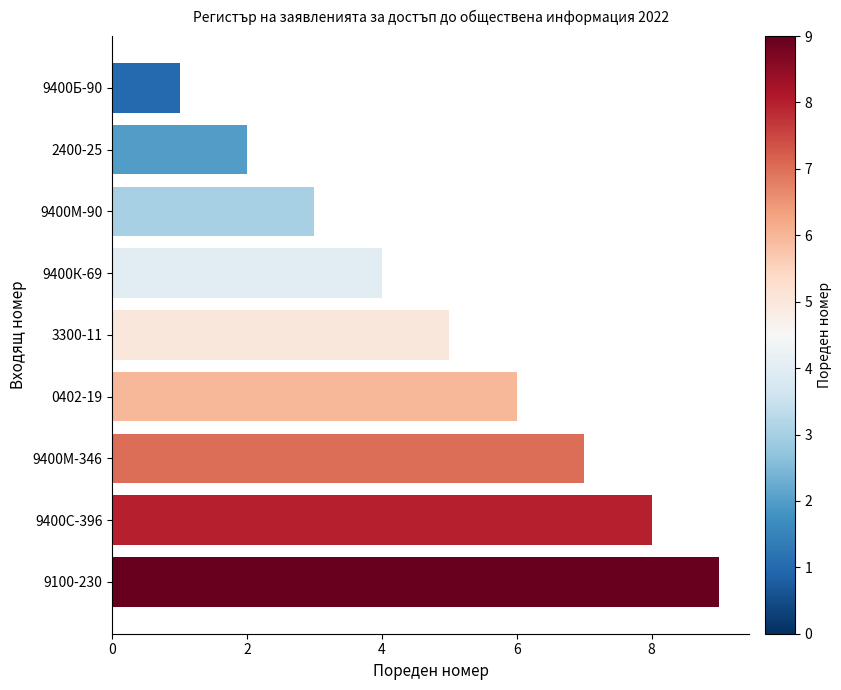

True or false: the data shows 9 at 9100-230.

True